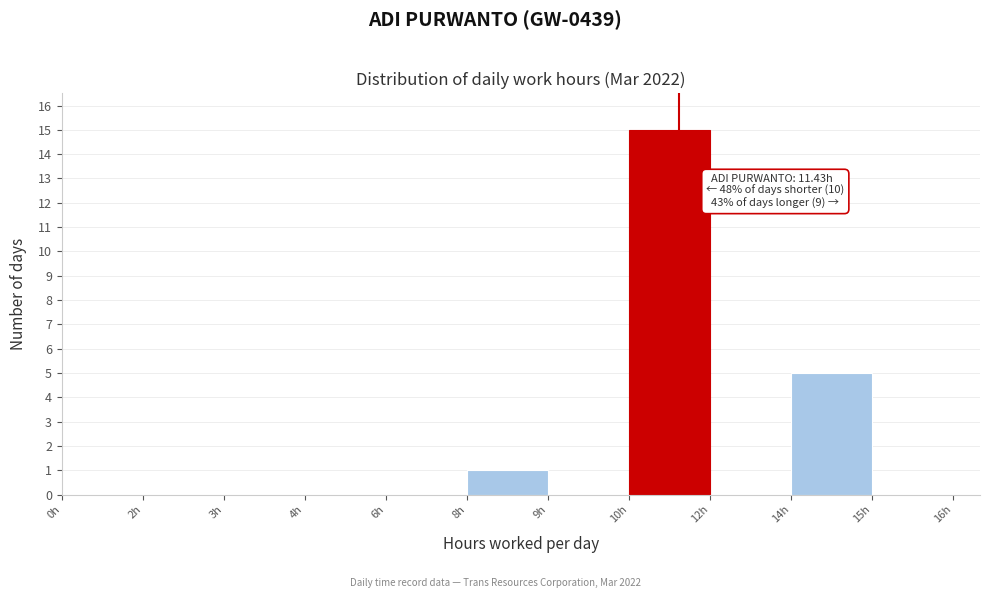

Reading left to right, transcribe all the data shown in this chart.

0h=0	2h=0	3h=0	4h=0	6h=0	8h=1	9h=0	10h=15	12h=0	14h=5	15h=0